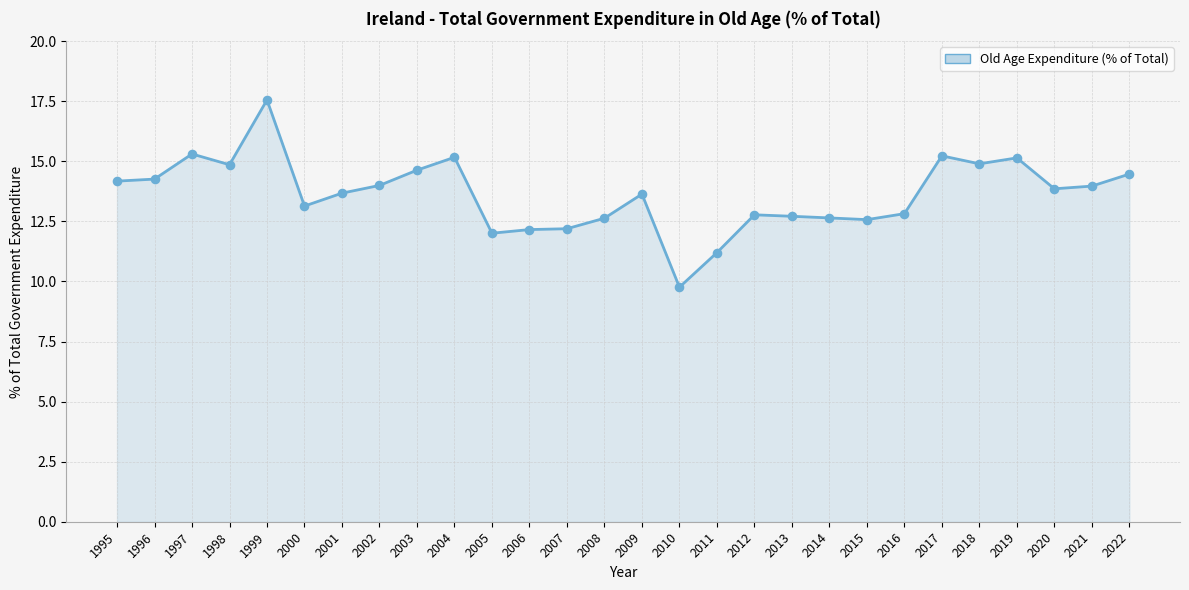

What is the change in value from 2000 to 2020?

+0.7